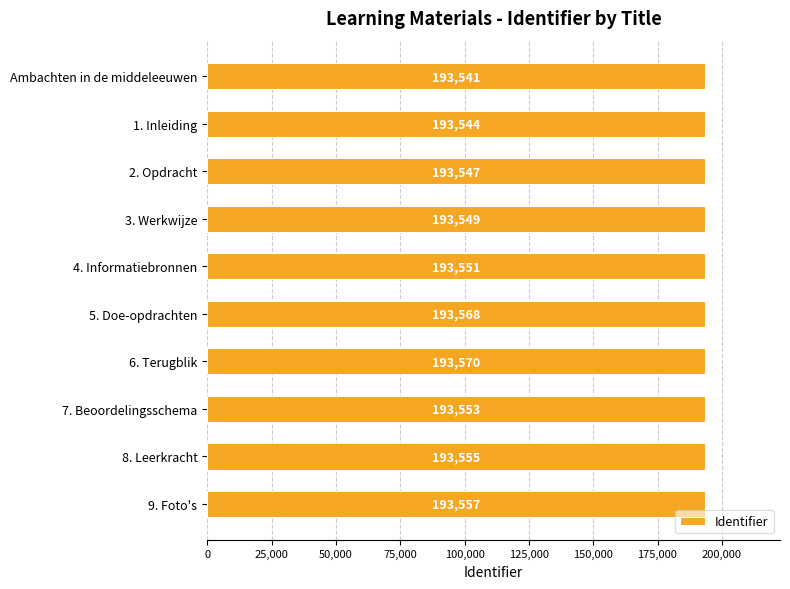

Reading top to bottom, list all the values displayed in this chart.

193541	193544	193547	193549	193551	193568	193570	193553	193555	193557